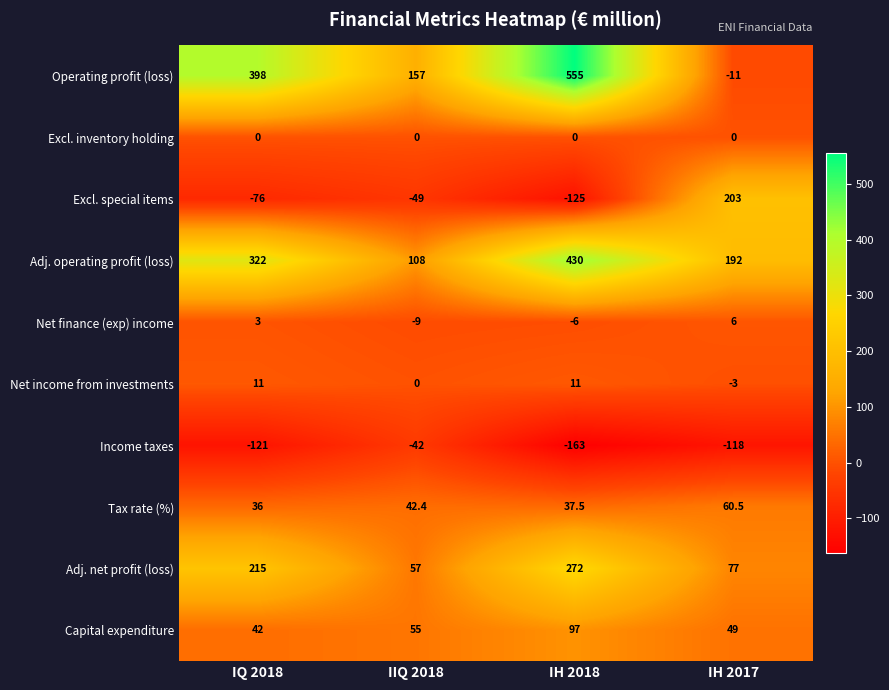

How many distinct data groups are displayed?

10